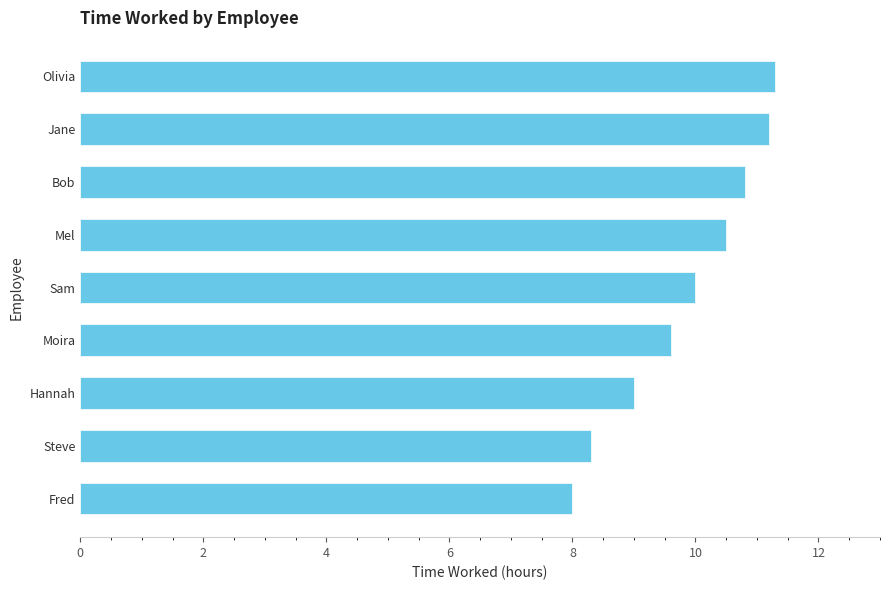

How many data points are less than 10?

4